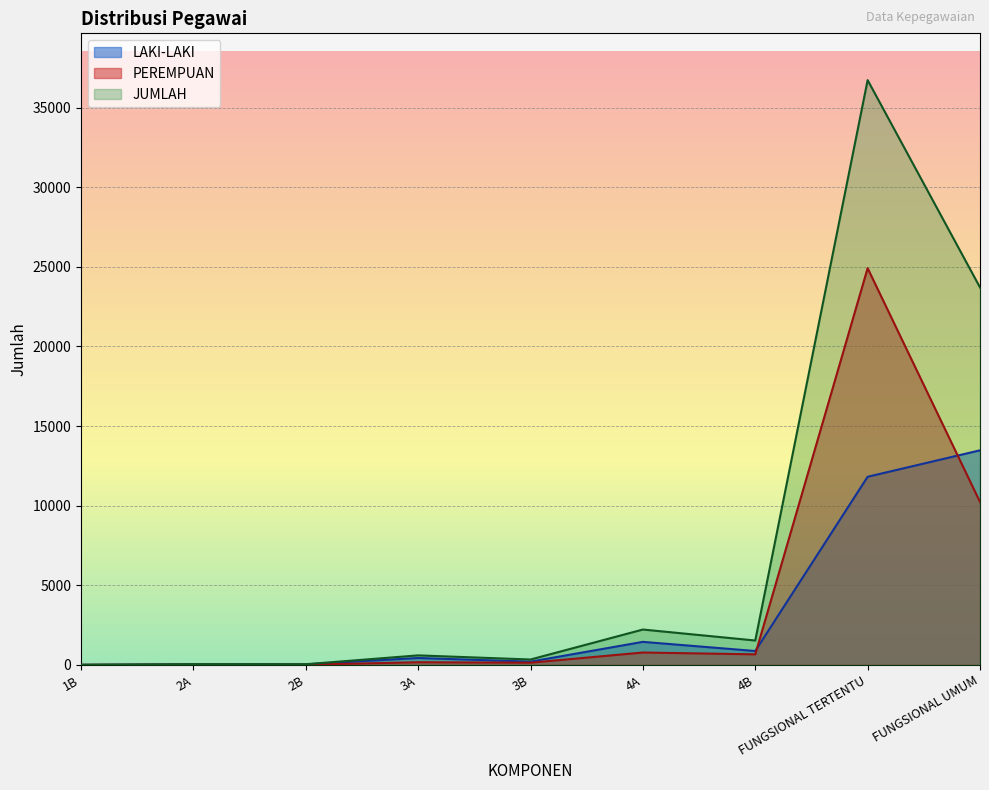

What is the difference between the maximum and minimum values in the LAKI-LAKI series?

13476